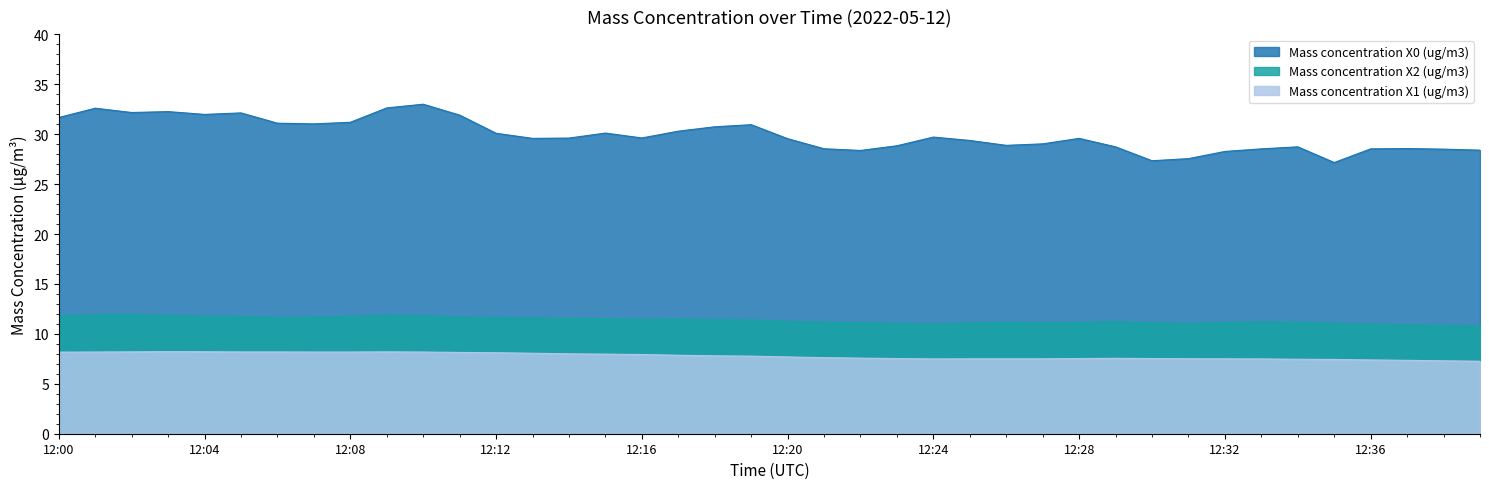

How many series are shown in this chart?

3